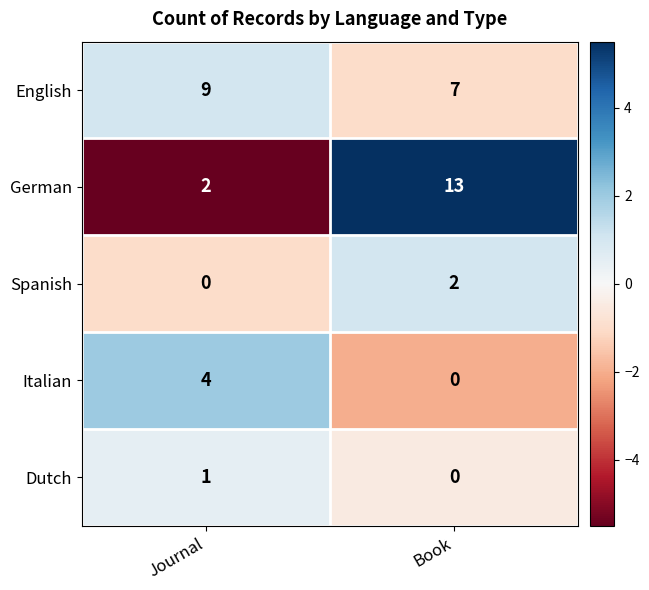

List the labels in order of Italian value, largest first.

Journal, Book